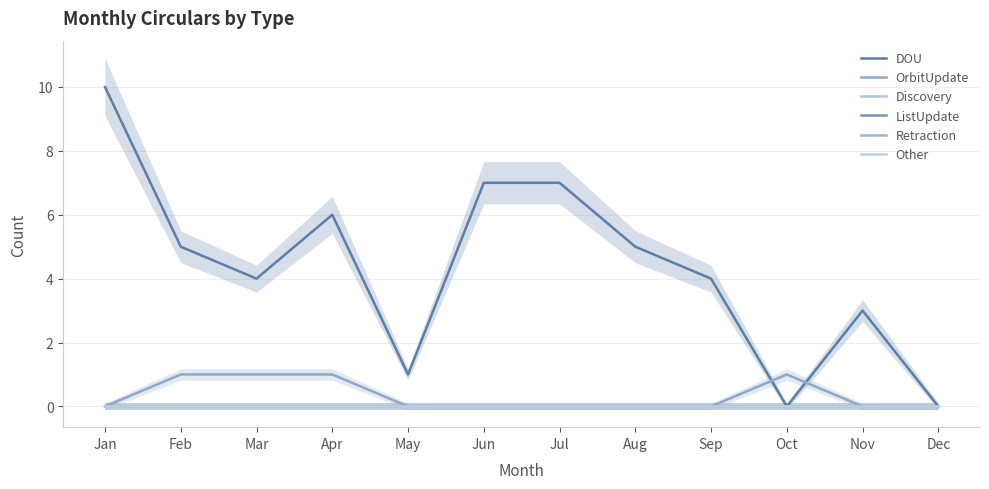

How many lines are shown in the chart?

6